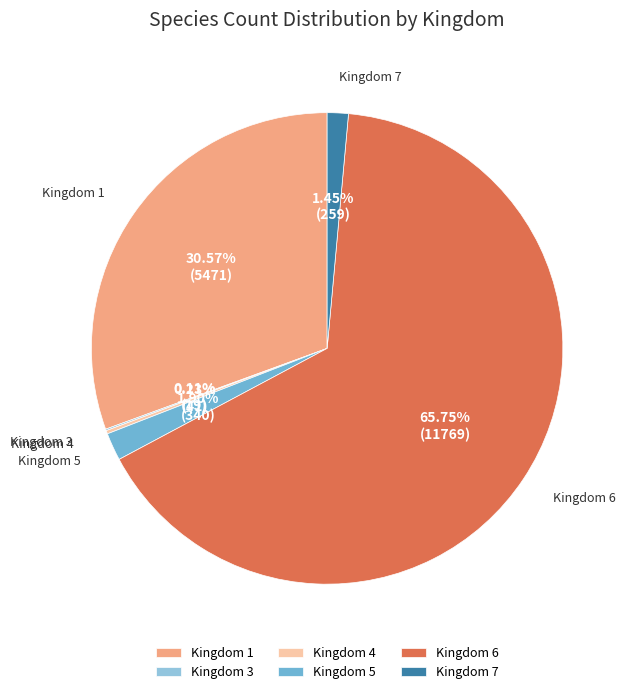

Which slice is the largest?

Kingdom 6